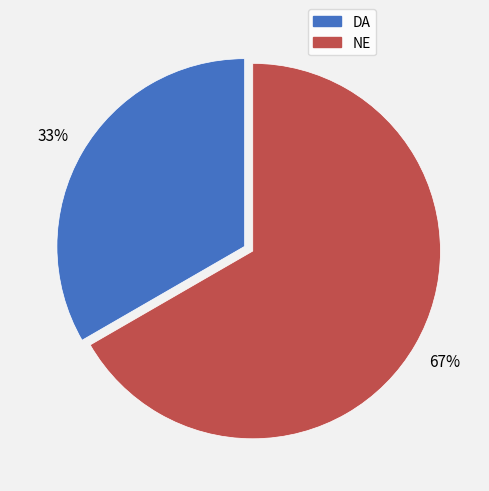

Rank the categories by value from lowest to highest.

DA, NE